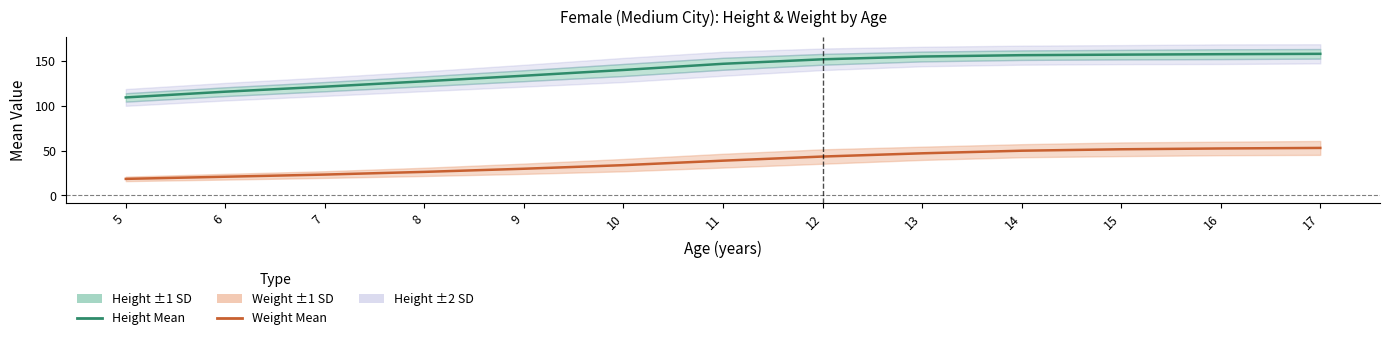

Is the value of Weight Mean at 14 greater than the value of Height Mean at 11?

No